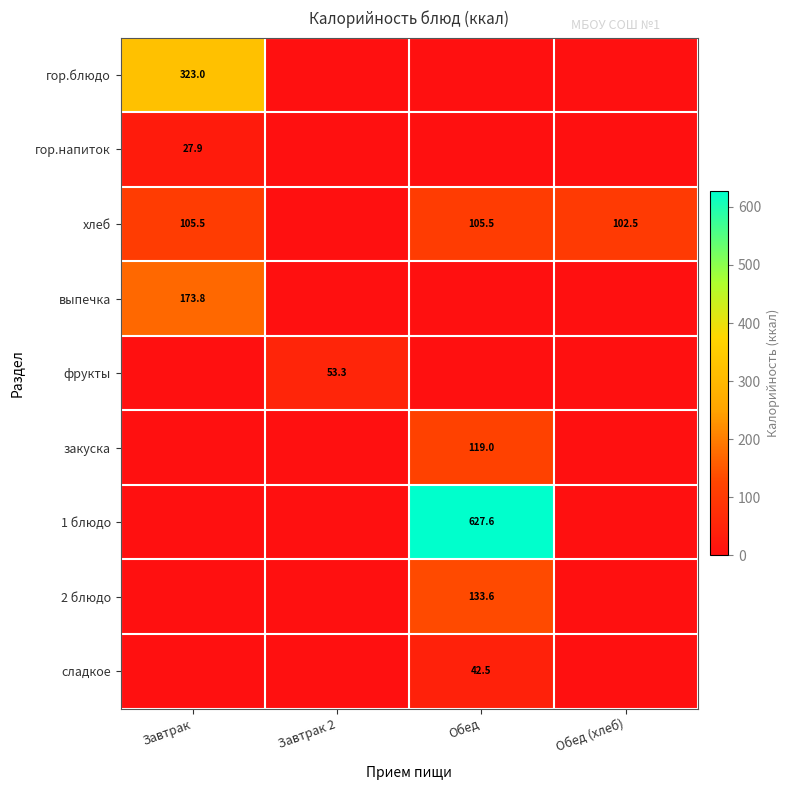

The value of сладкое at Обед is 42.5. True or false?

True